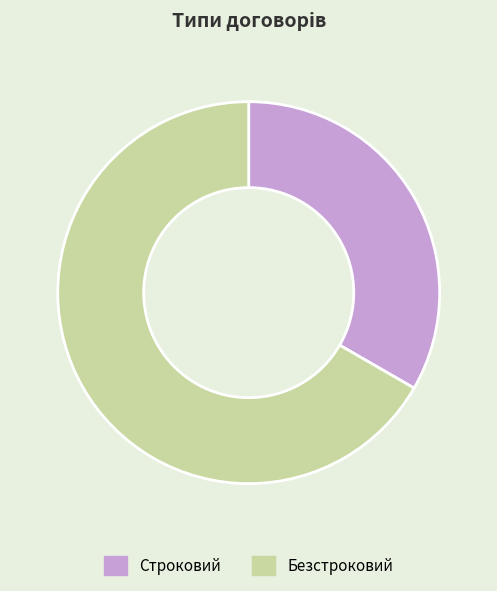

Is the sum of Безстроковий and Строковий greater than half?

Yes